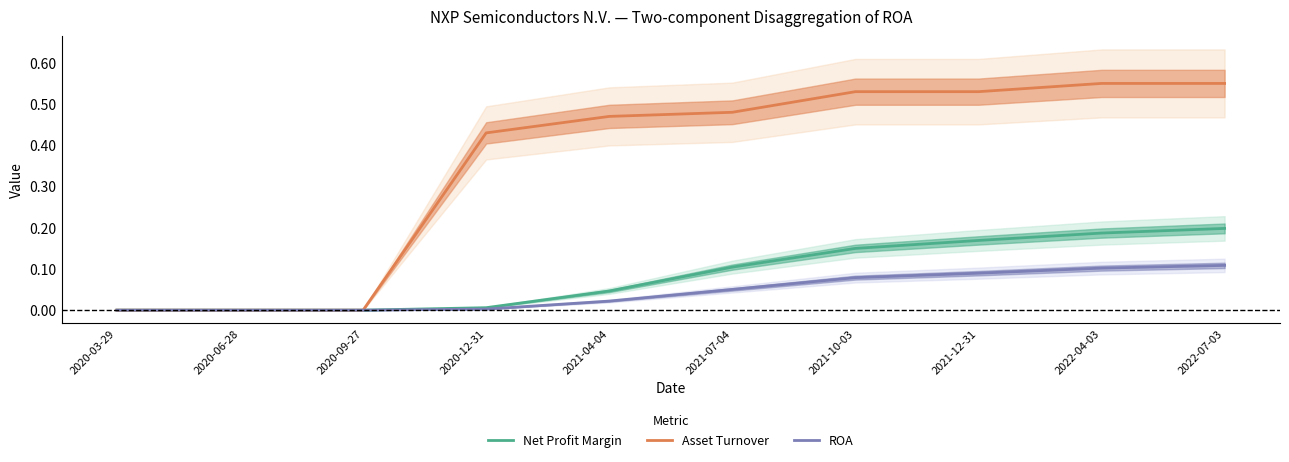

What are all the series names shown in the legend?

Net Profit Margin, Asset Turnover, ROA